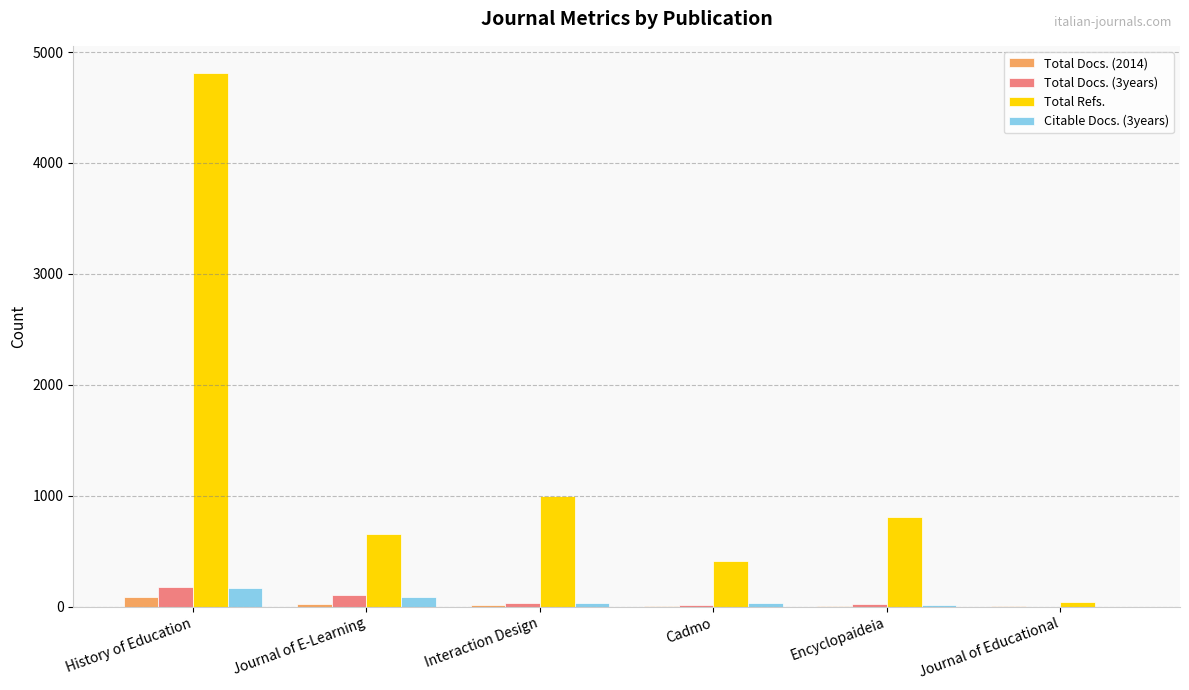

At which category is the sum across all series the highest?

History of Education